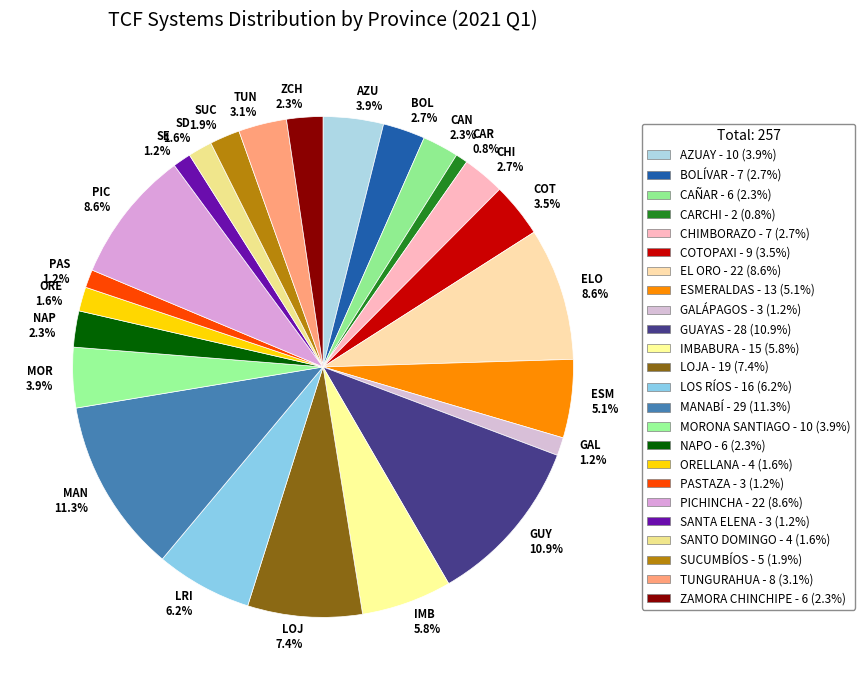

Approximately how many times larger is the value at MOR 3.9% compared to COT 3.5%?

1.1